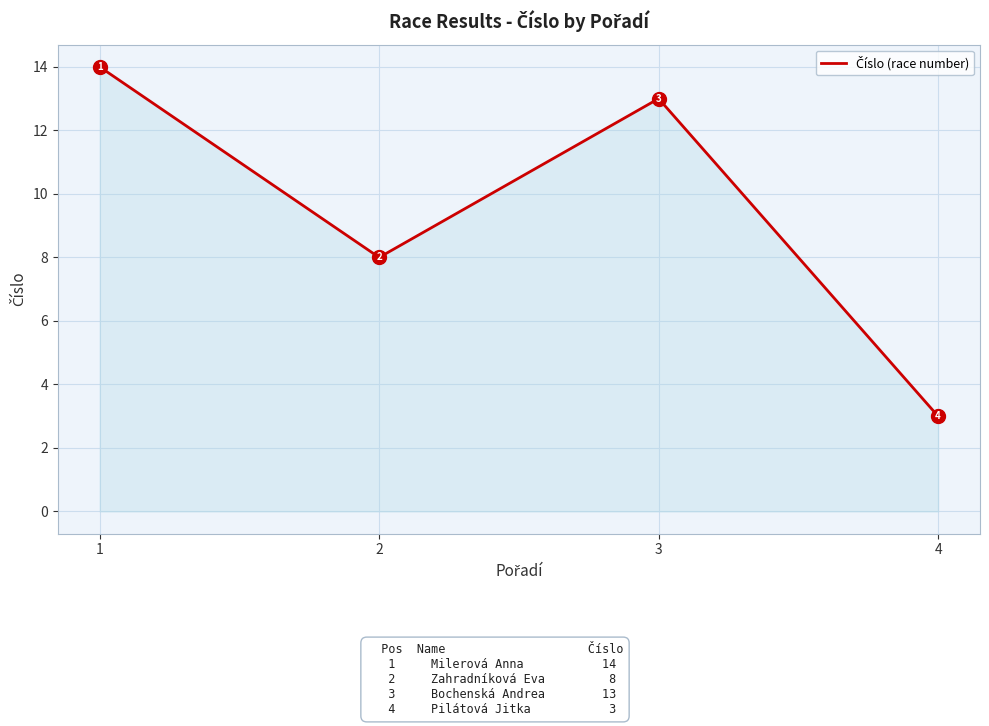

How many lines are shown in the chart?

1